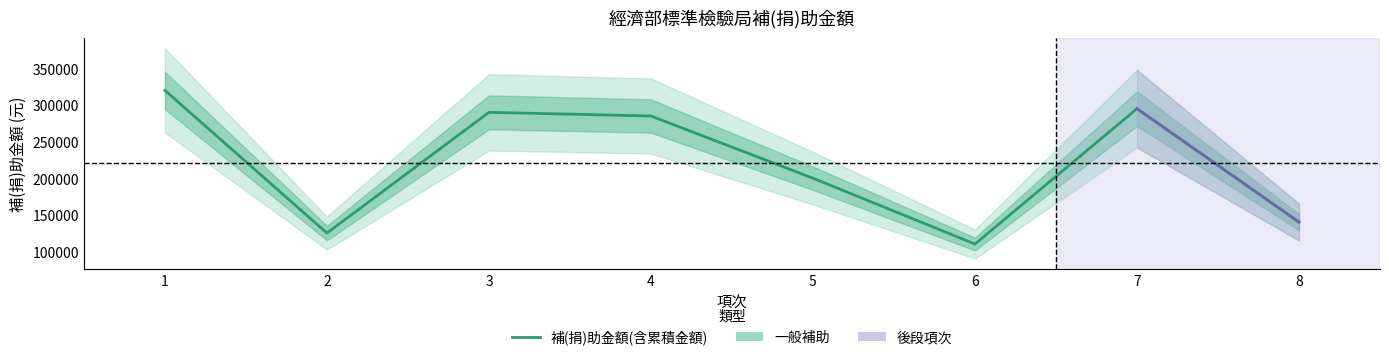

Reading left to right, transcribe all the data shown in this chart.

1=320000	2=125000	3=290000	4=285000	5=200000	6=110000	7=295000	8=140000